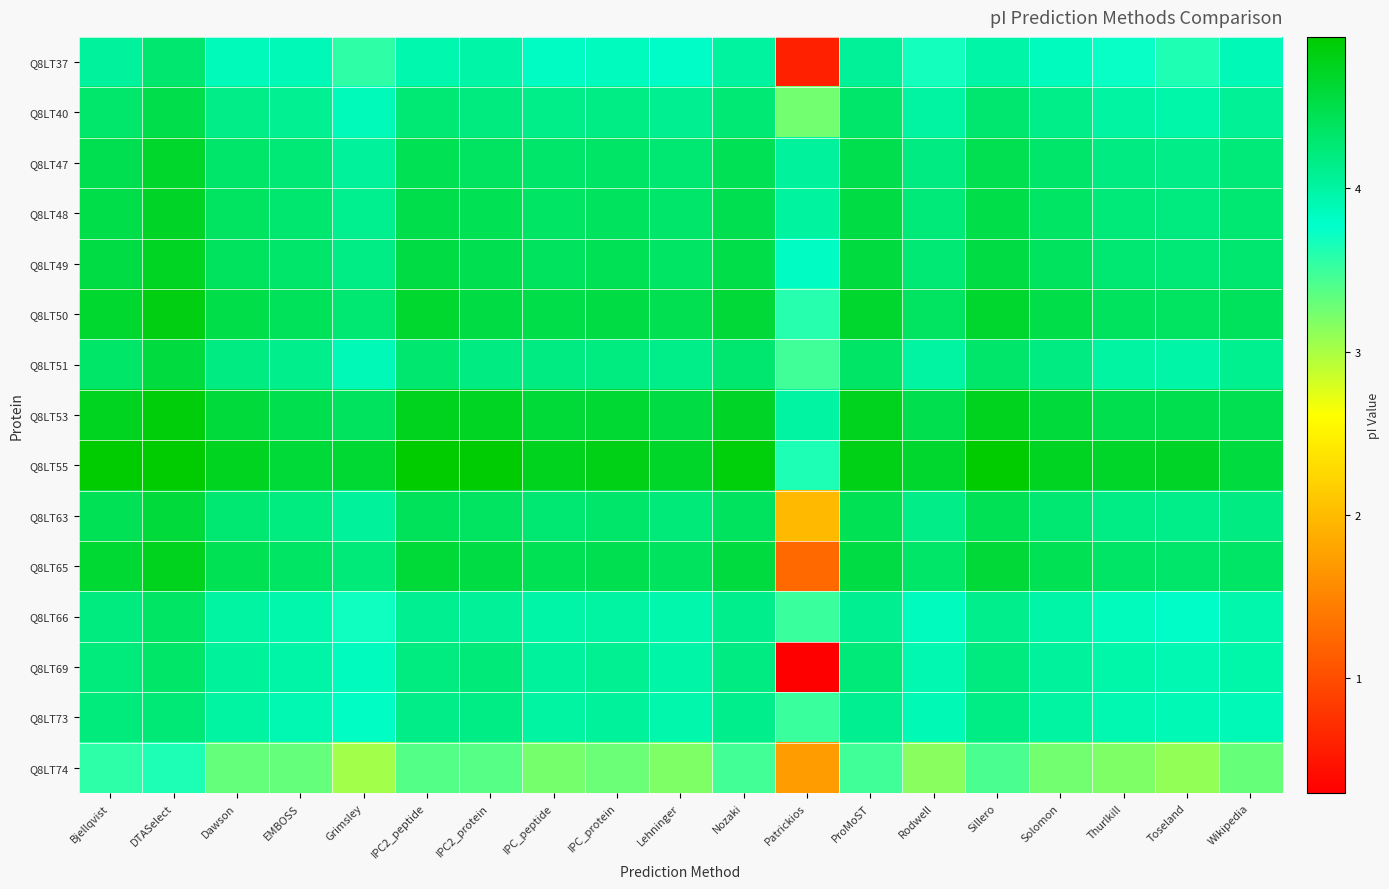

What is the minimum value shown in the chart?

0.3